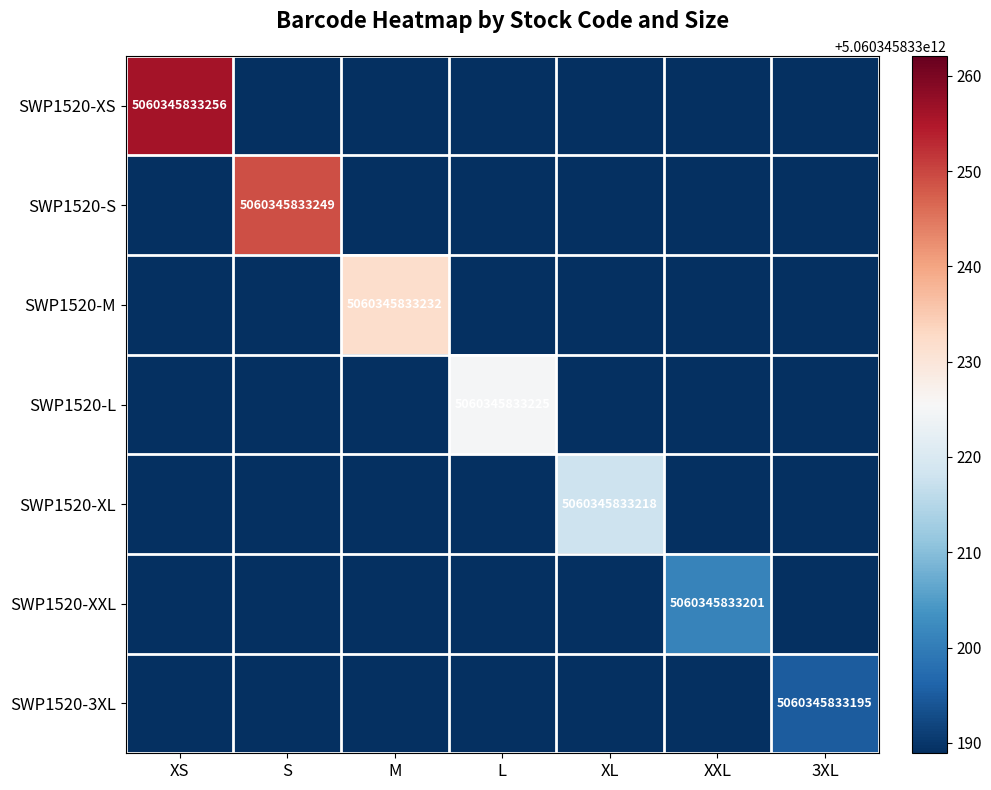

The value of SWP1520-3XL at 3XL is 5060345833195. True or false?

True